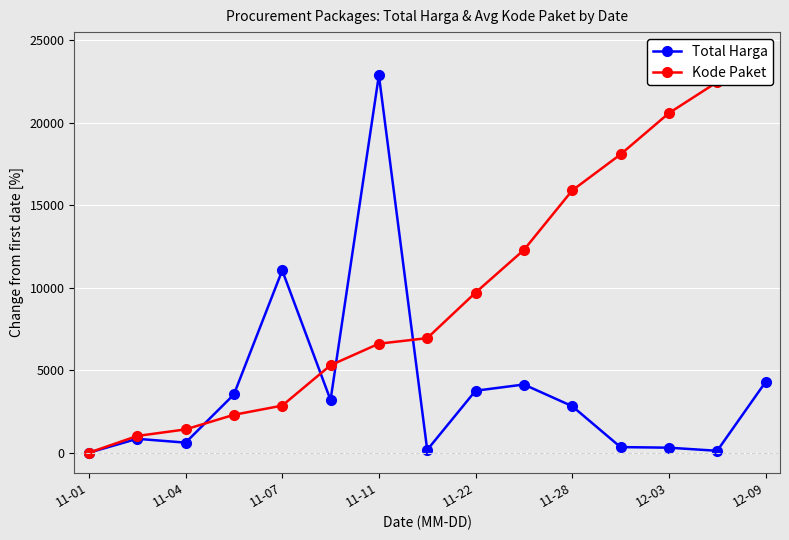

How many times do Total Harga and Kode Paket cross each other?

4